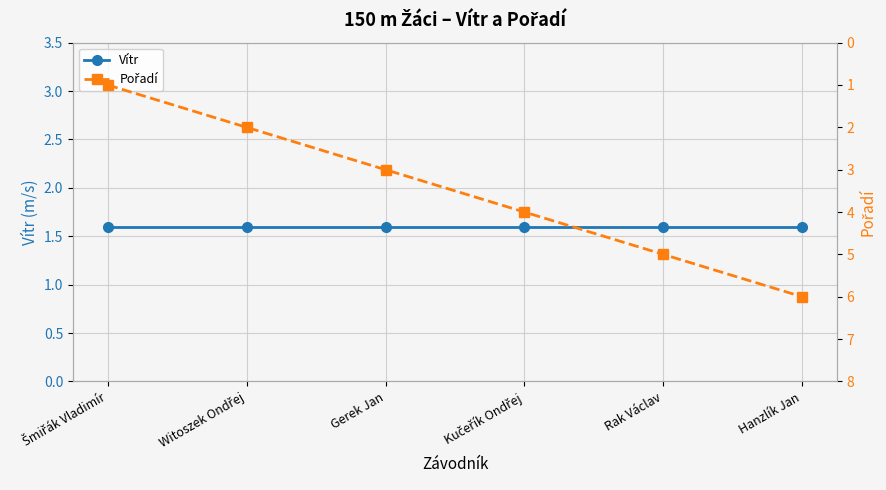

What is the value of the Vítr point at the 6th from the left?

1.6